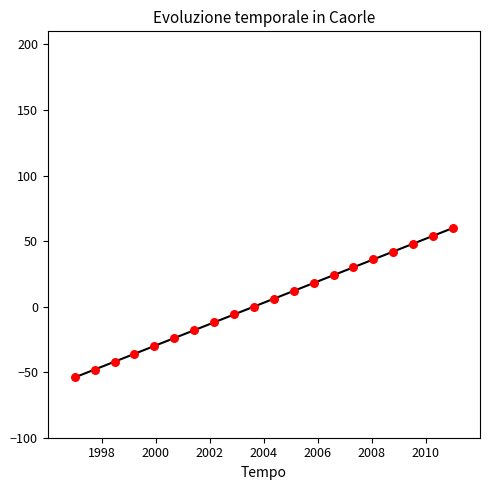

What is the range of Y values (max minus min)?

114